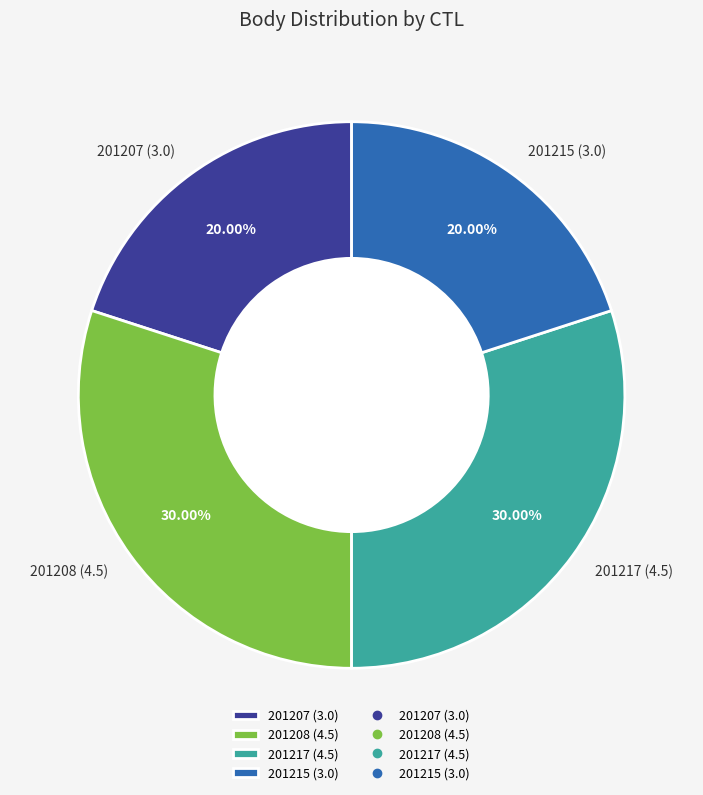

Does 201217 represent more than half of the total?

No